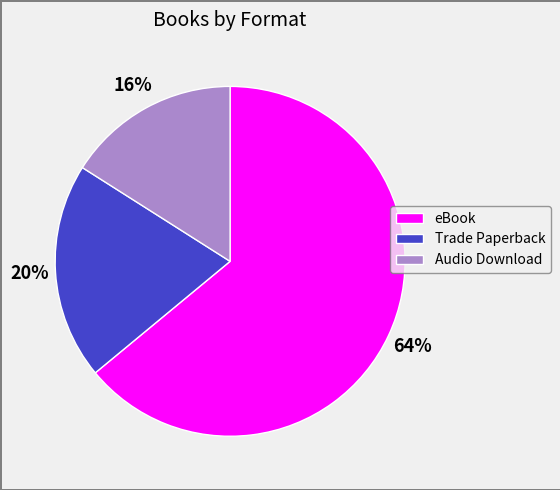

How many slices are in this pie chart?

3